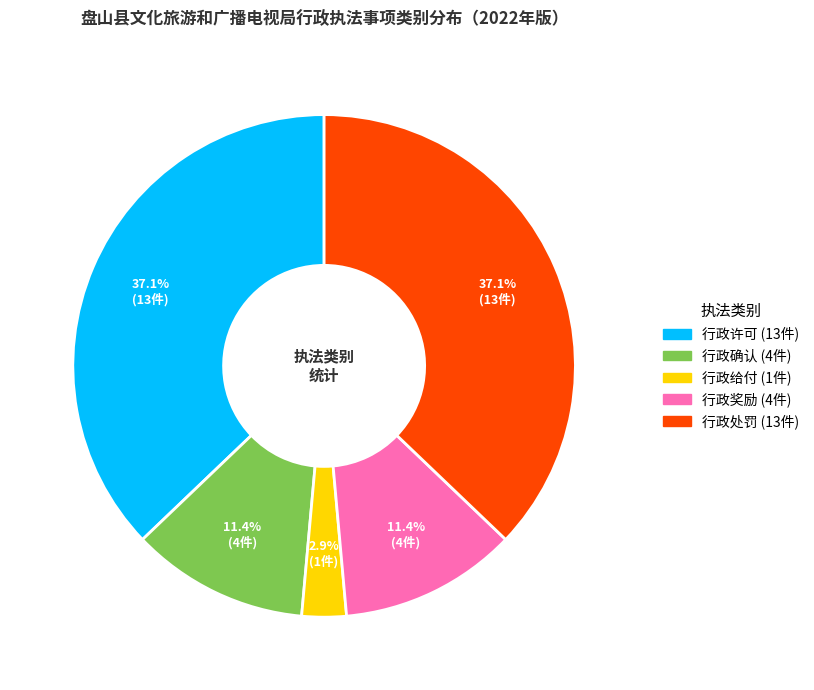

The 行政确认 slice represents 19% of the pie. True or false?

False